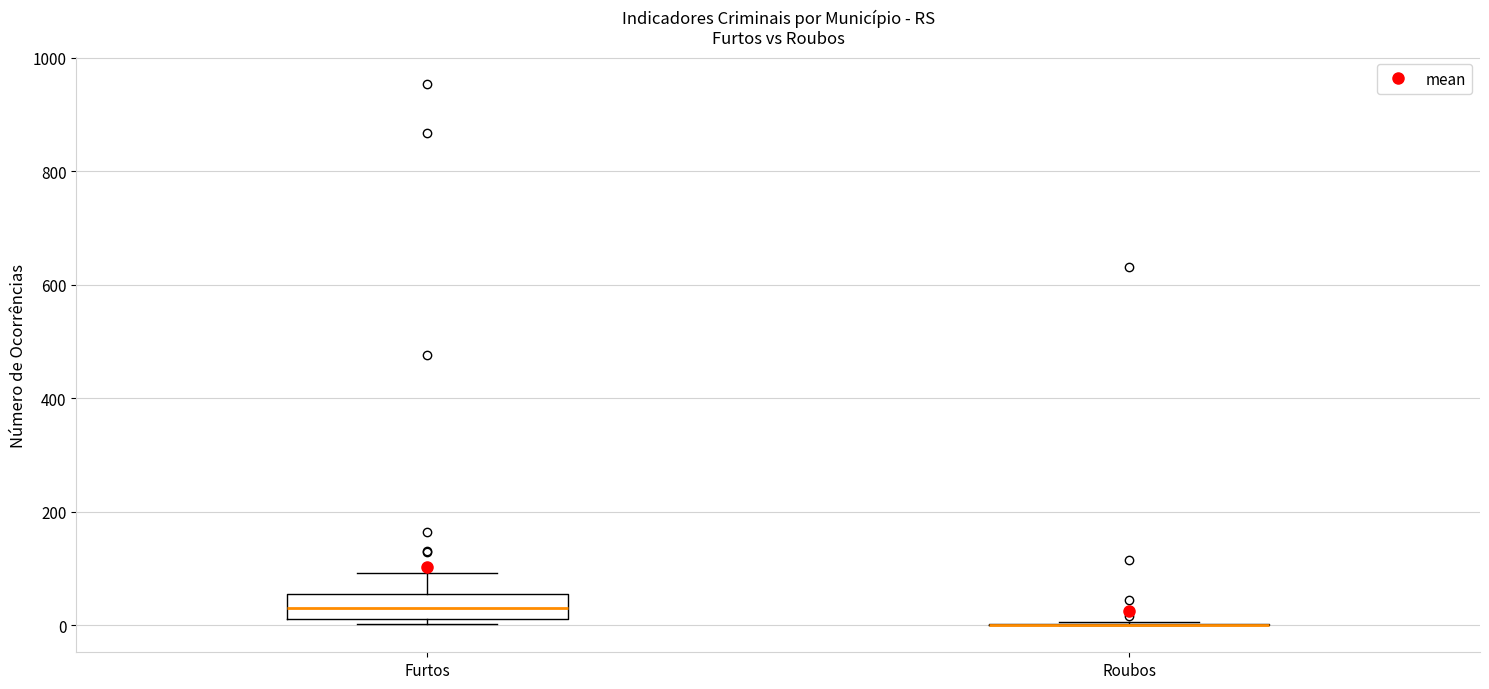

Where does the upper whisker of the box for Furtos end on the y-axis? The values are not printed on the chart, so give them approximately, as read against the axis.

100